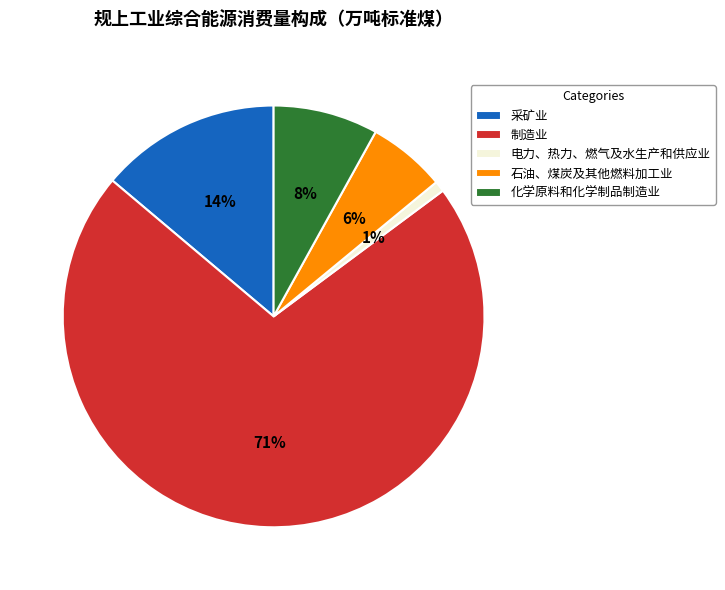

Is it true that 电力、热力、燃气及水生产和供应业 is 15% of the pie?

False